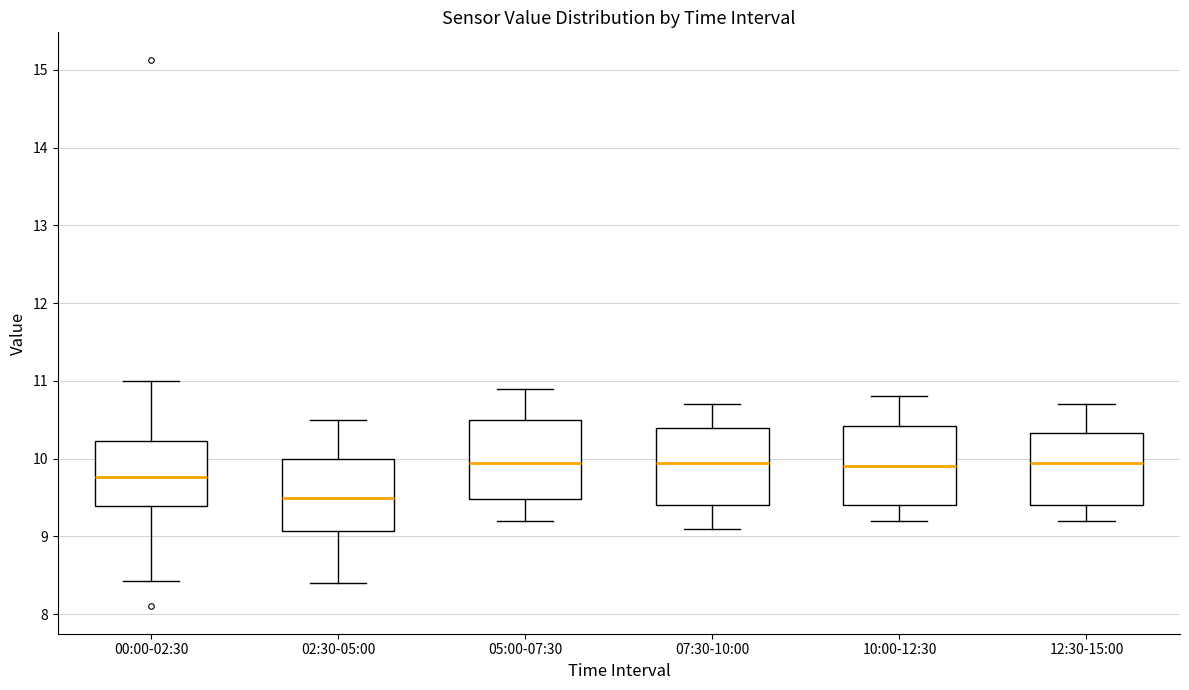

Reading left to right, read every box against the y-axis: the position of its median line, the range the box covers, and the ends of its whiskers. The values are not printed on the chart, so give them approximately, as read against the axis.

00:00-02:30: median 9.8, box 9.4 to 10.2, whiskers 8.4 to 11.0
02:30-05:00: median 9.5, box 9.1 to 10.0, whiskers 8.4 to 10.5
05:00-07:30: median 10.0, box 9.5 to 10.5, whiskers 9.2 to 10.9
07:30-10:00: median 10.0, box 9.4 to 10.4, whiskers 9.1 to 10.7
10:00-12:30: median 9.9, box 9.4 to 10.4, whiskers 9.2 to 10.8
12:30-15:00: median 10.0, box 9.4 to 10.3, whiskers 9.2 to 10.7